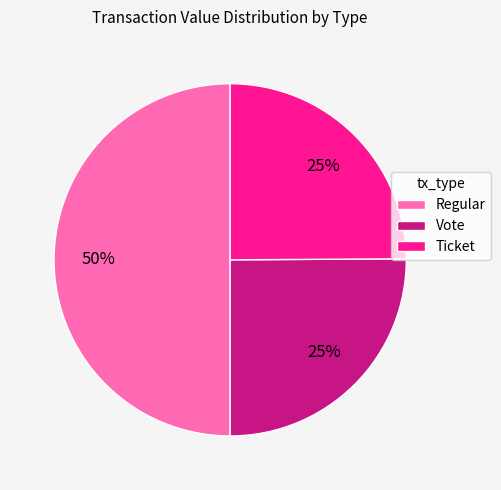

Does Vote account for over 50% of the chart?

No